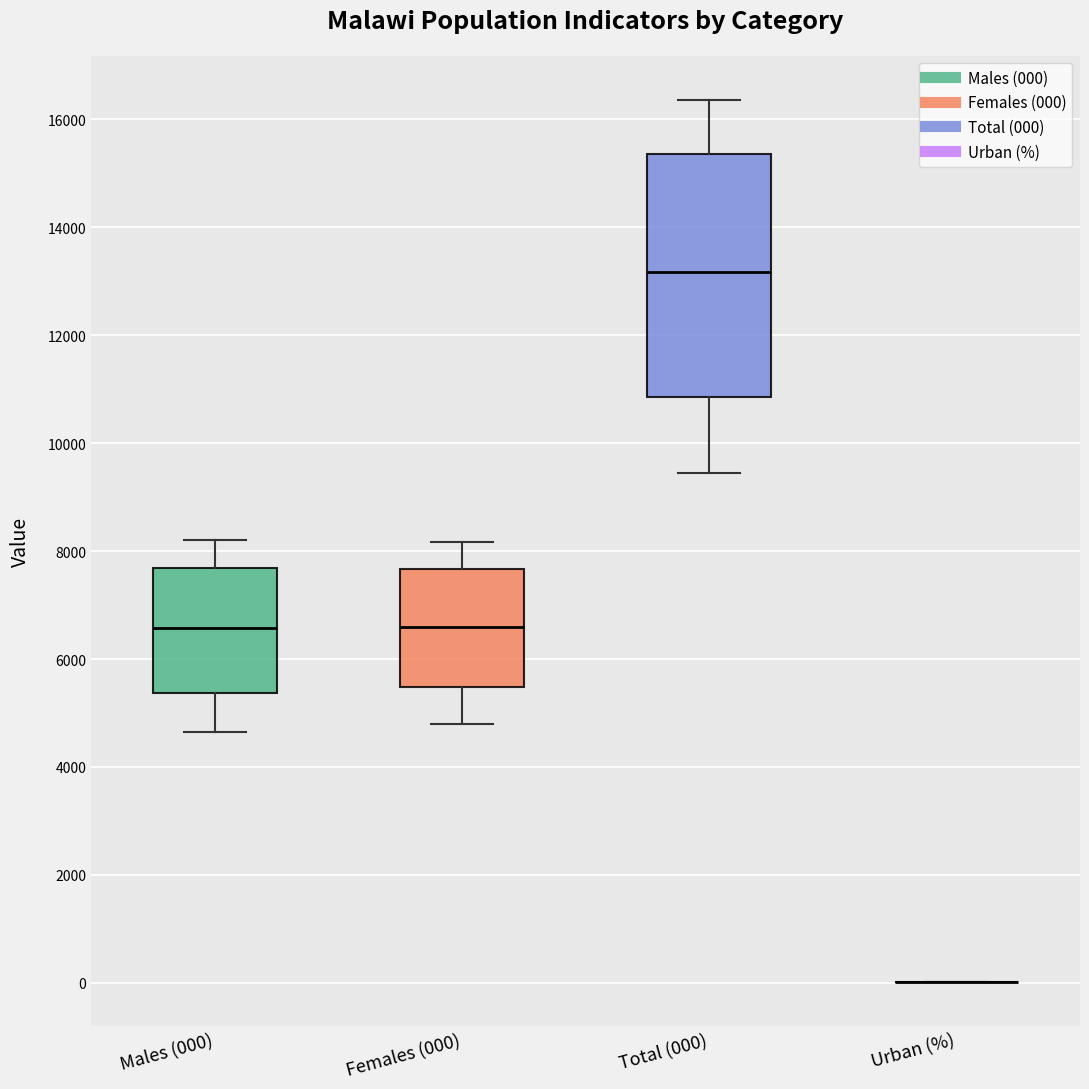

Comparing the boxes themselves (not the whiskers), which one is the tallest?

Total (000)